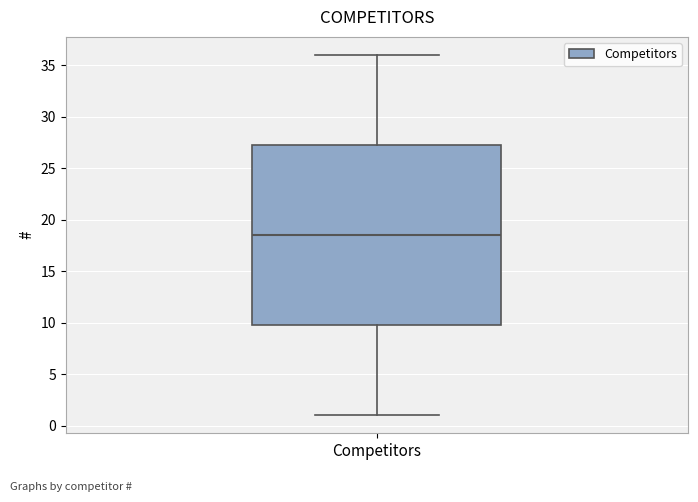

Where does the median line of the box for Competitors sit on the y-axis? The values are not printed on the chart, so give them approximately, as read against the axis.

18.5